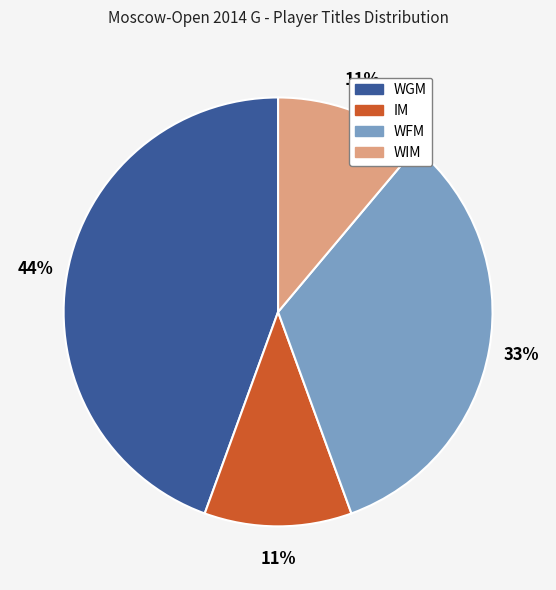

Between IM and WFM, which is larger?

WFM